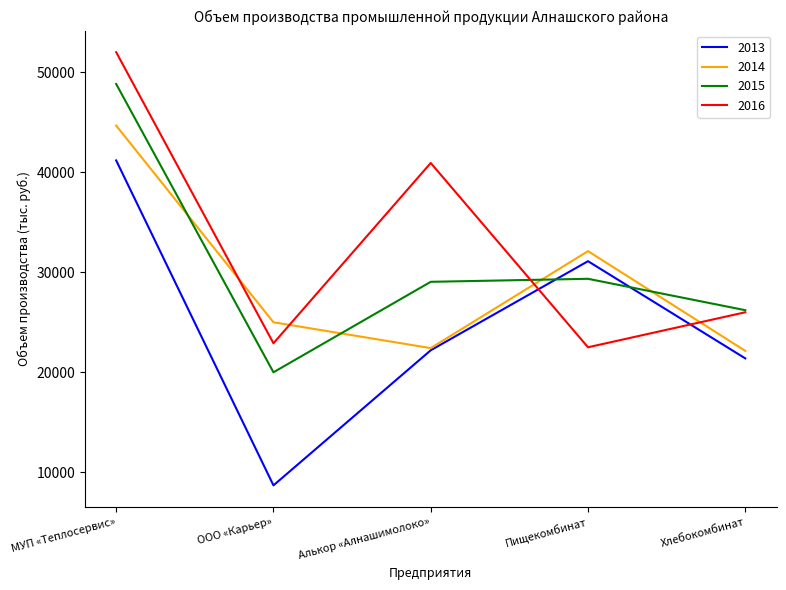

What is the difference between the highest and lowest values at ООО «Карьер»?

16305